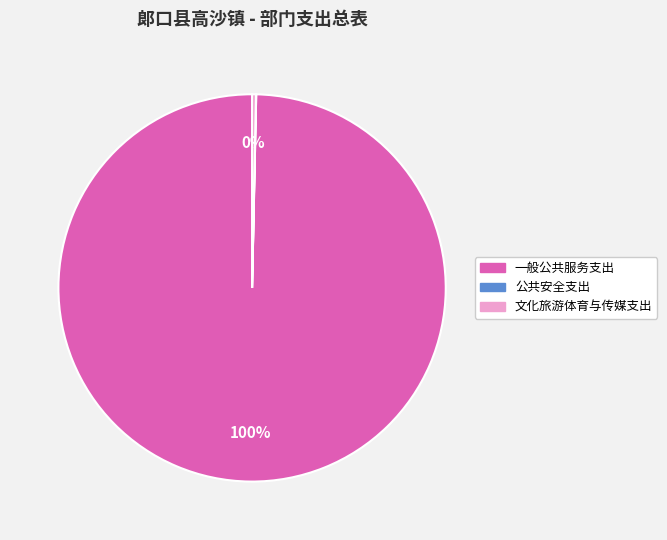

To the nearest percent, what is the average slice percentage?

33%